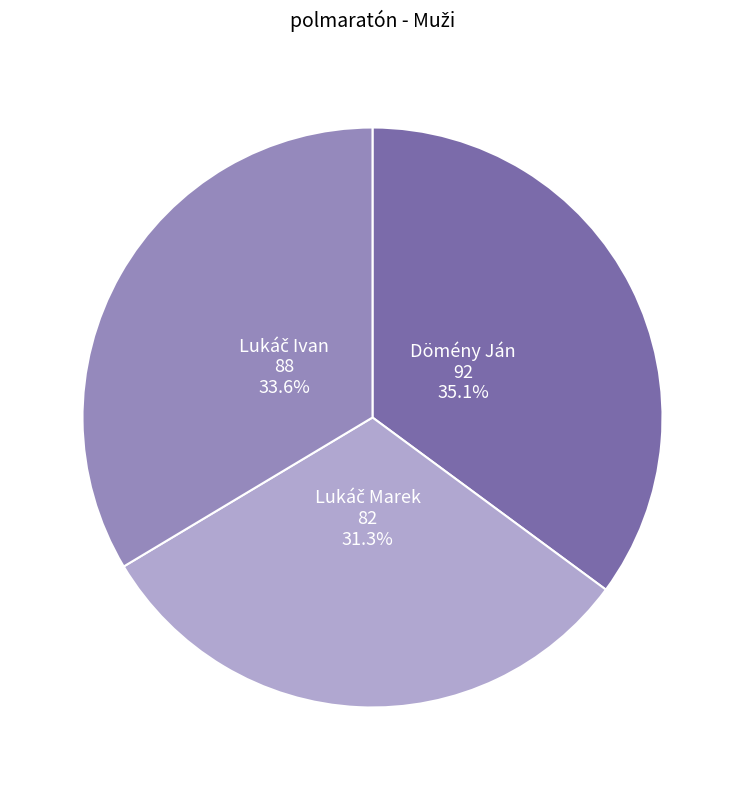

Is there a majority slice in this chart?

No